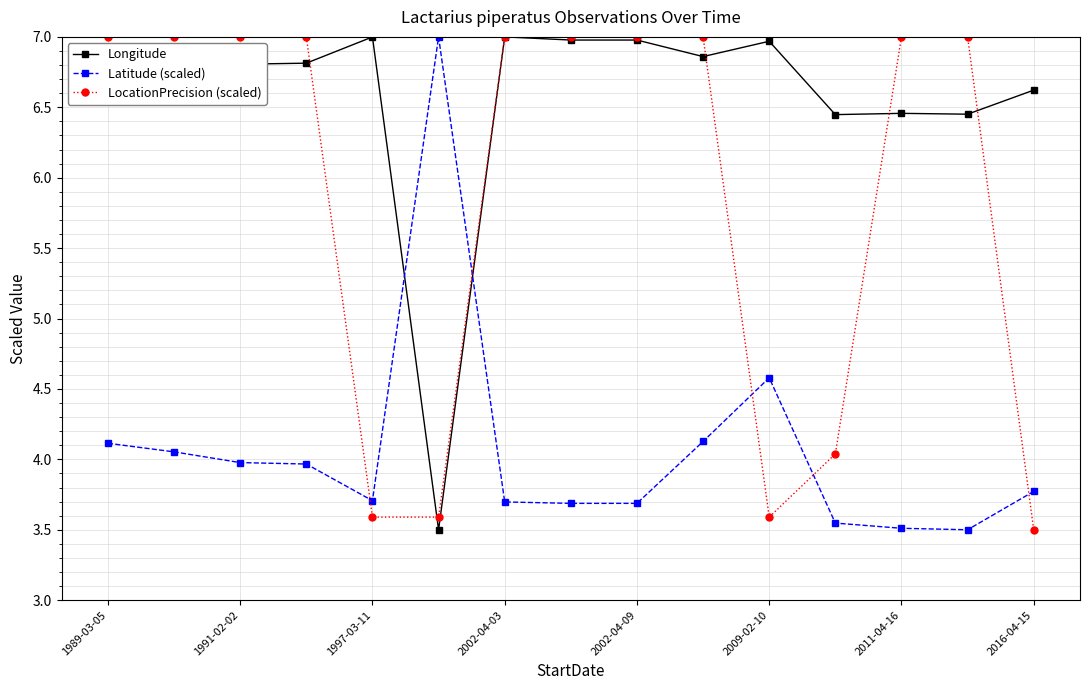

What is the greatest value displayed?

7.0